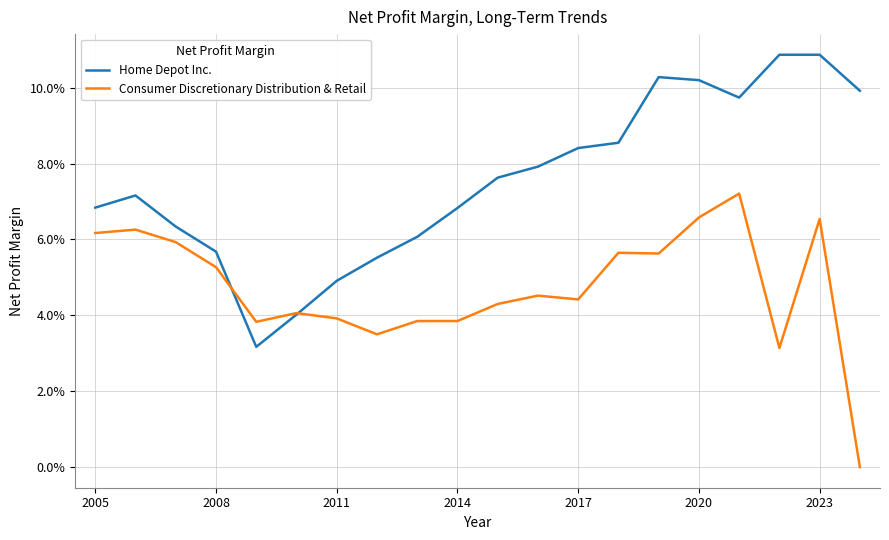

Does the chart display data point markers on the line(s)?

No